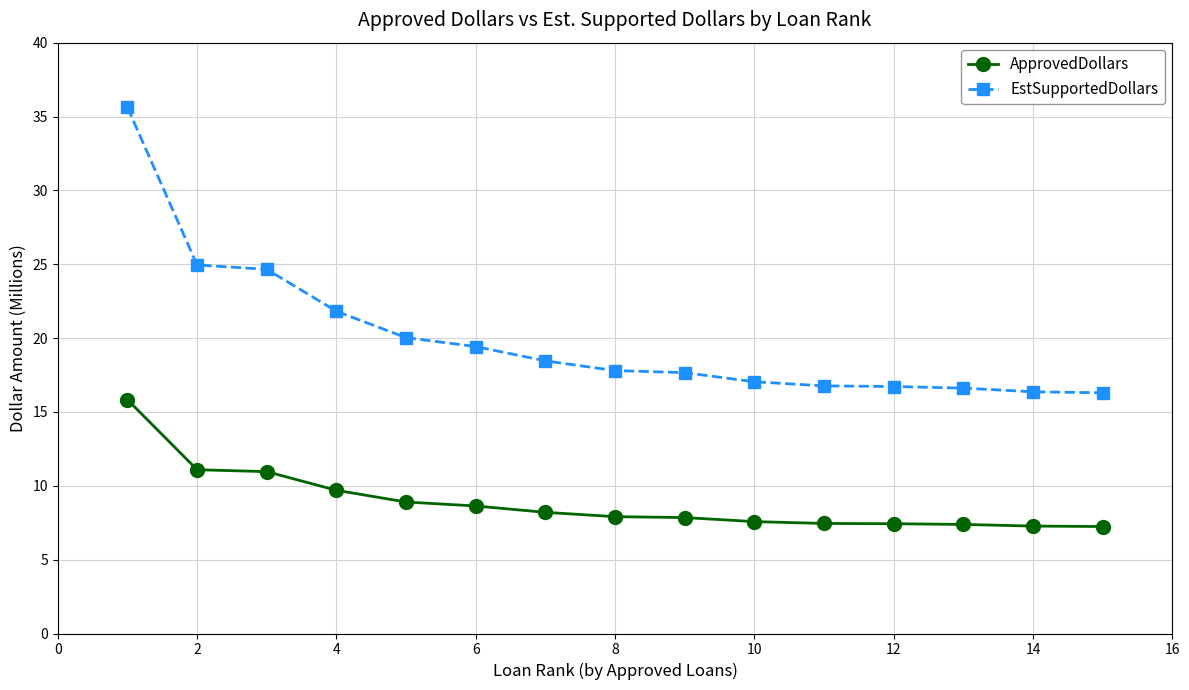

True or false: ApprovedDollars and EstSupportedDollars intersect in this chart.

False